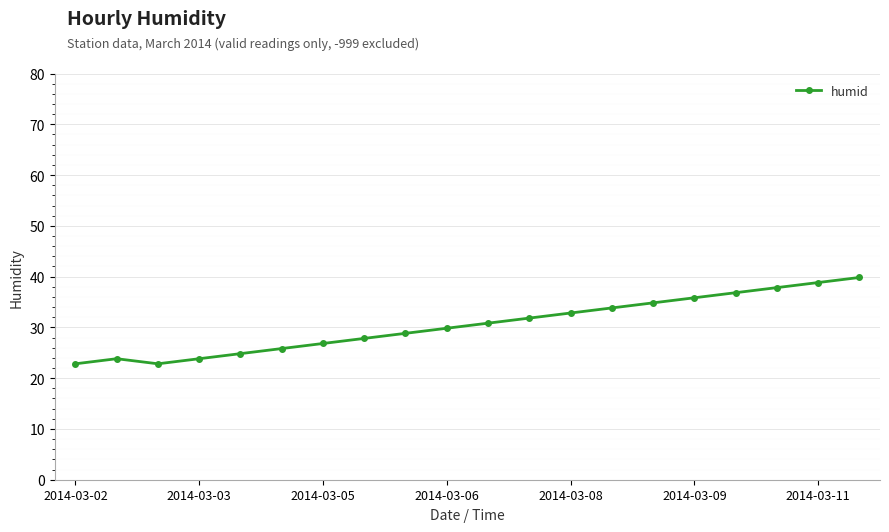

Reading left to right, list all the values displayed in this chart.

22.8	23.8	22.8	23.8	24.8	25.8	26.8	27.8	28.8	29.8	30.8	31.8	32.8	33.8	34.8	35.8	36.8	37.8	38.8	39.8